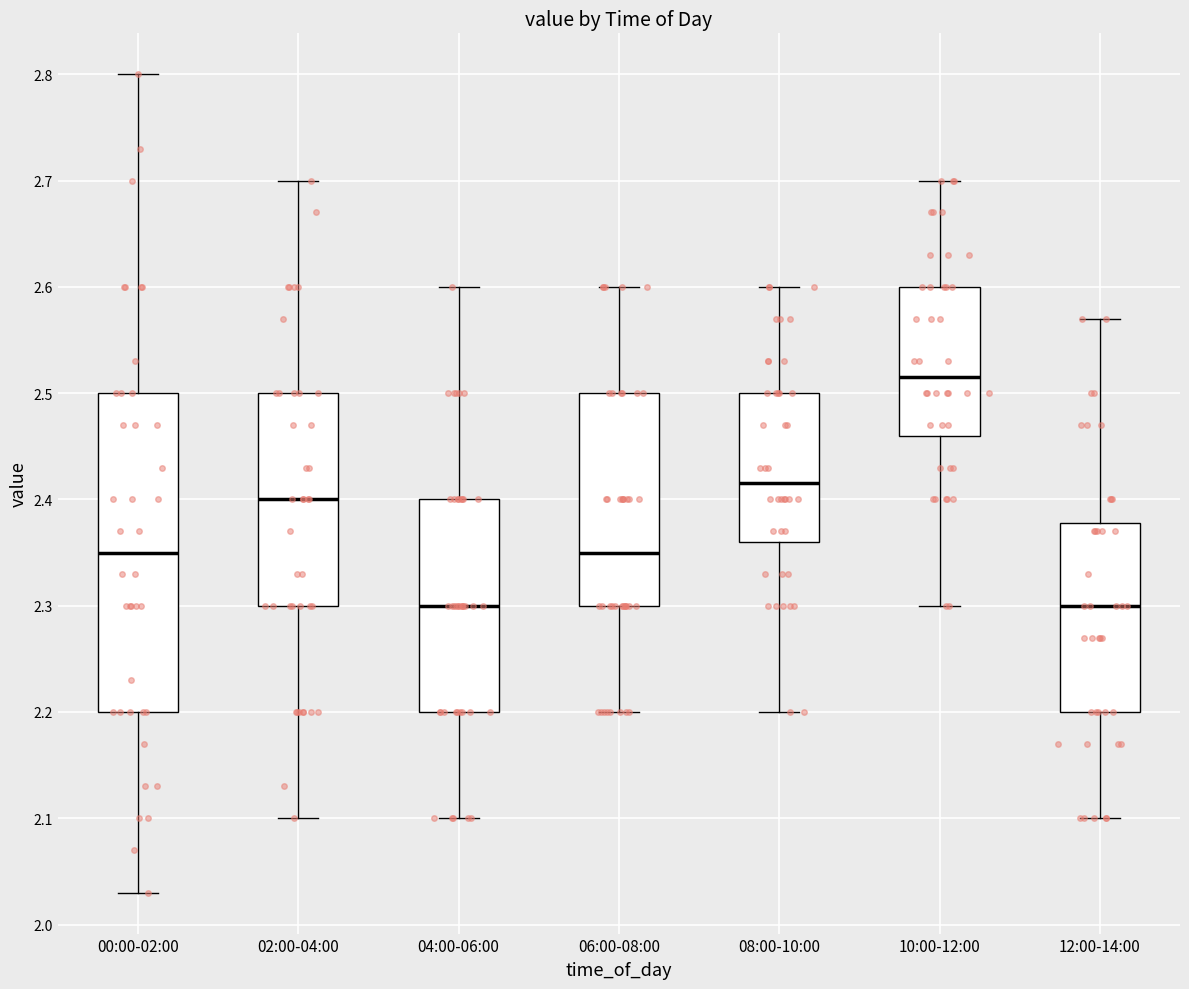

Reading left to right, read every box against the y-axis: the position of its median line, the range the box covers, and the ends of its whiskers. The values are not printed on the chart, so give them approximately, as read against the axis.

00:00-02:00: median 2.35, box 2.20 to 2.50, whiskers 2.03 to 2.80
02:00-04:00: median 2.40, box 2.30 to 2.50, whiskers 2.10 to 2.70
04:00-06:00: median 2.30, box 2.20 to 2.40, whiskers 2.10 to 2.60
06:00-08:00: median 2.35, box 2.30 to 2.50, whiskers 2.20 to 2.60
08:00-10:00: median 2.42, box 2.36 to 2.50, whiskers 2.20 to 2.60
10:00-12:00: median 2.52, box 2.46 to 2.60, whiskers 2.30 to 2.70
12:00-14:00: median 2.30, box 2.20 to 2.38, whiskers 2.10 to 2.57